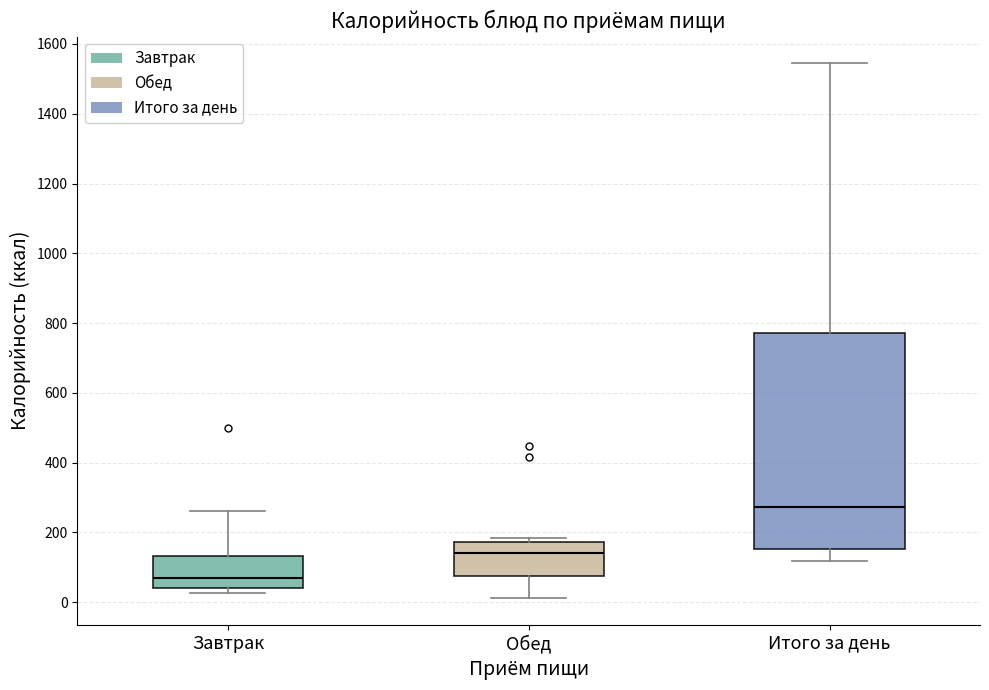

Comparing the boxes themselves (not the whiskers), which one is the tallest?

Итого за день